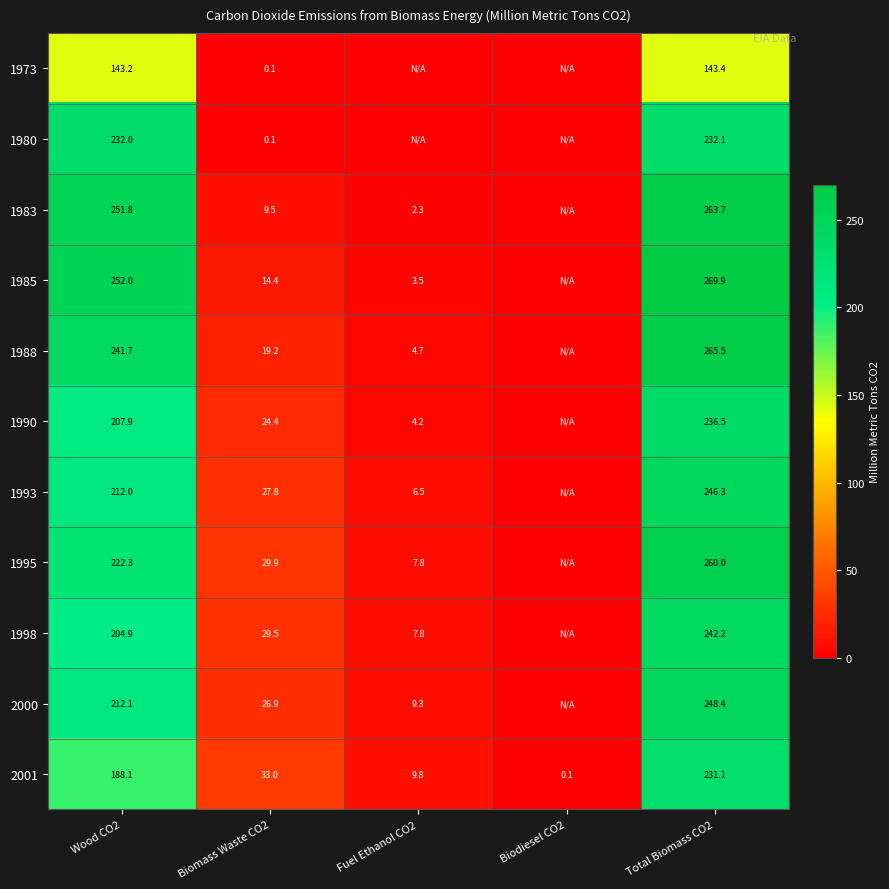

What is the greatest value displayed?

269.9